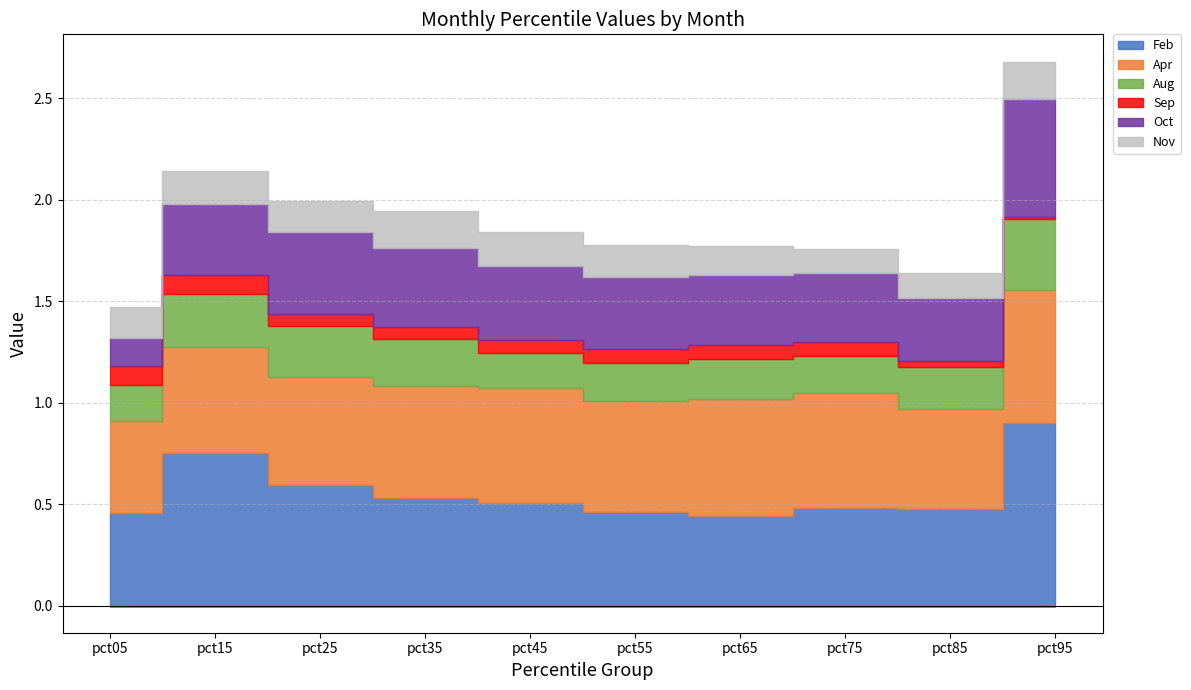

Is it true that Oct equals 0.9 at pct95?

False